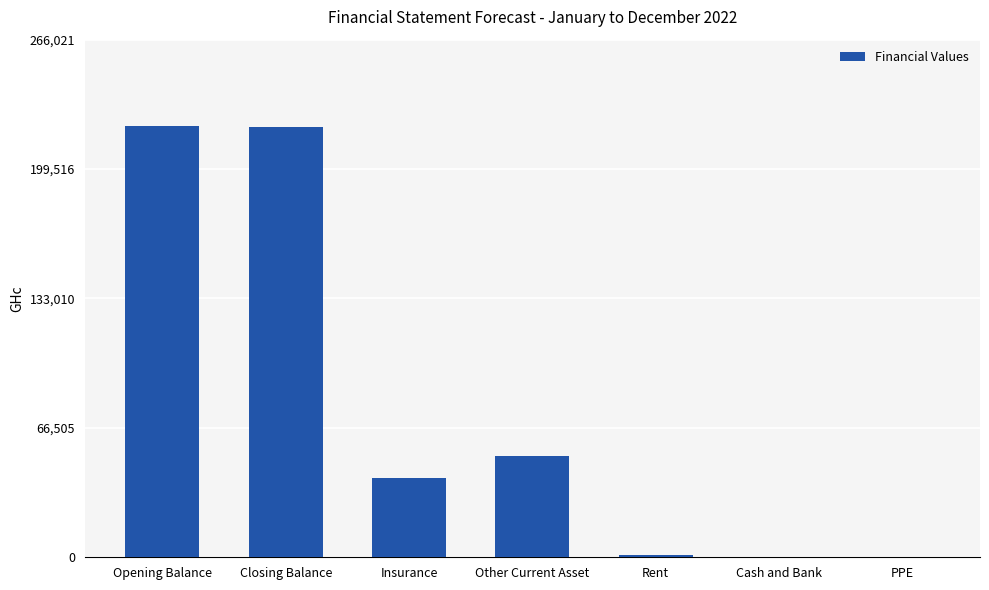

The value at Cash and Bank is 0.0. True or false?

True